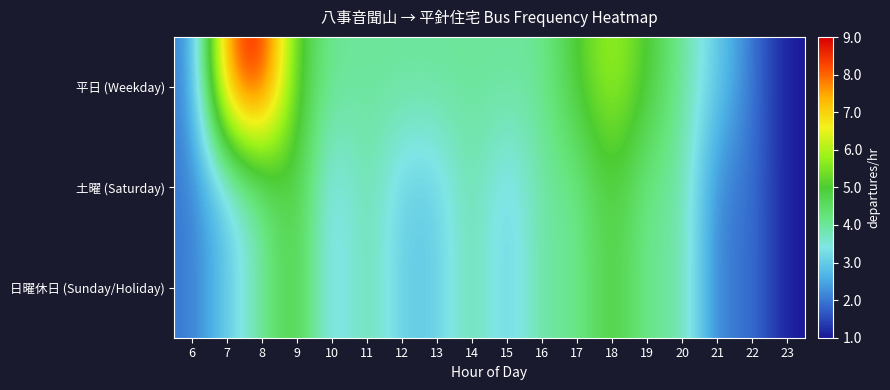

How many distinct data groups are displayed?

3